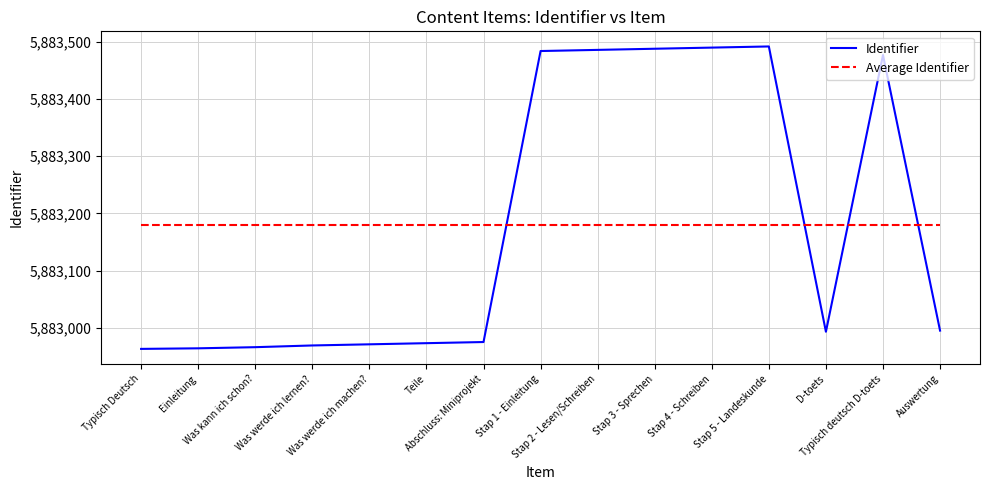

What is the sum of all Identifier values?

88247686.0